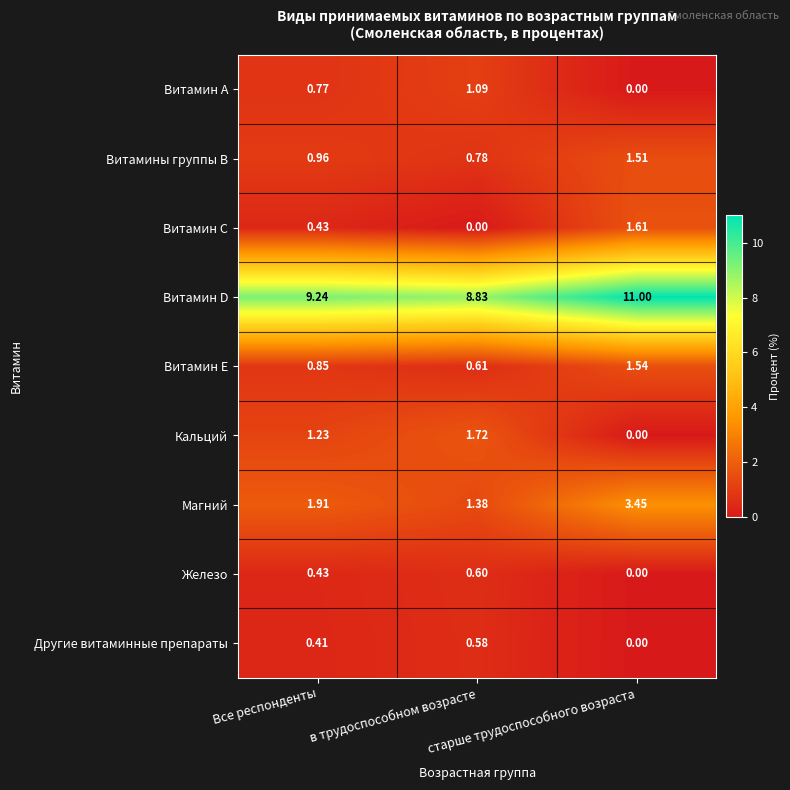

List the series in order of their peak value, lowest first.

Другие витаминные препараты, Железо, Витамин А, Витамины группы В, Витамин Е, Витамин С, Кальций, Магний, Витамин D